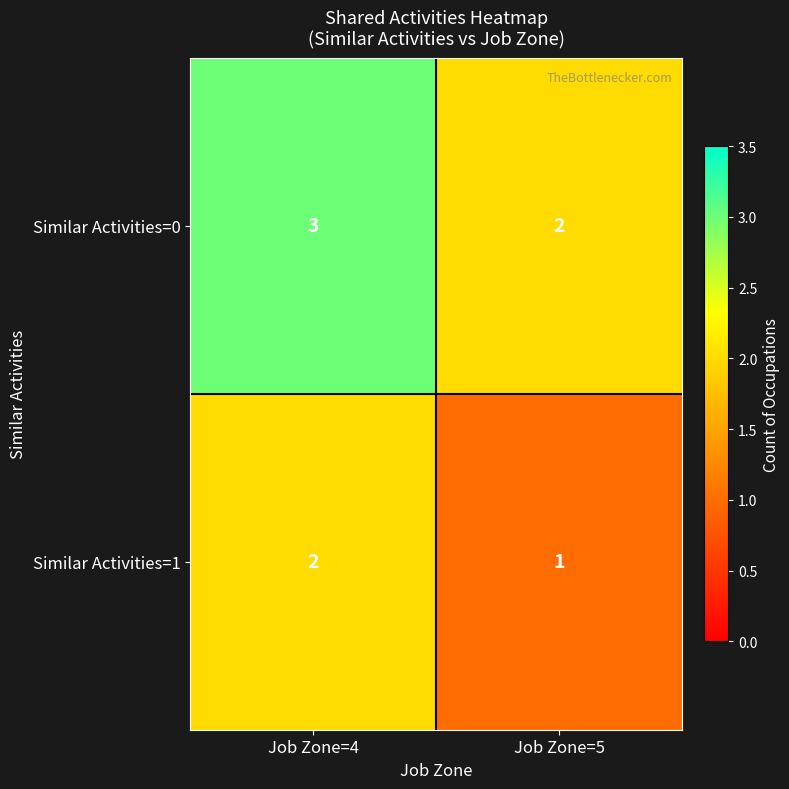

What is the total value across all series at Job Zone=4?

5